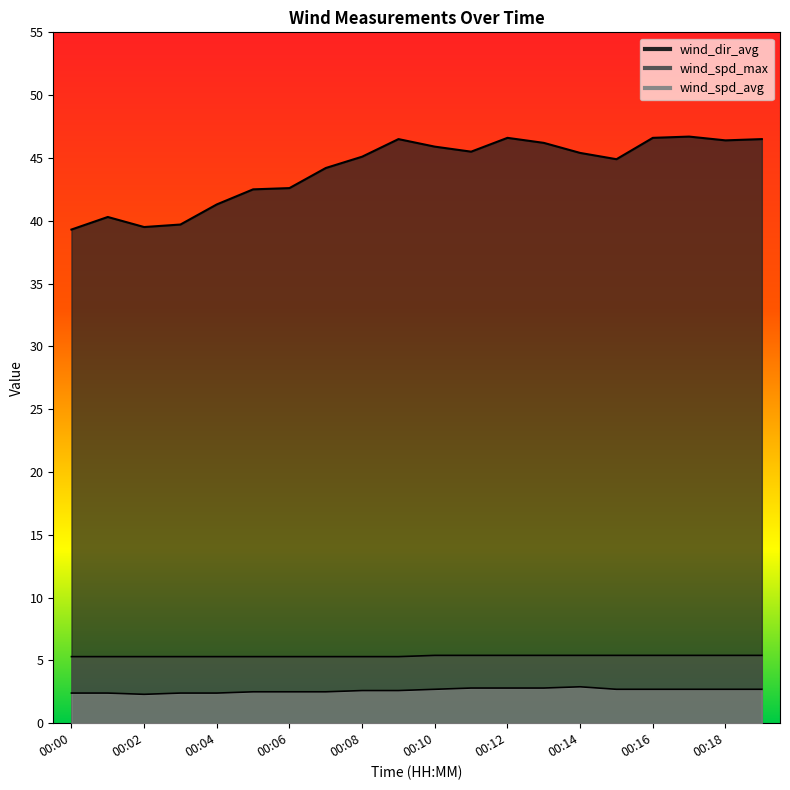

Rank the series by their maximum value, from highest to lowest.

wind_dir_avg, wind_spd_max, wind_spd_avg